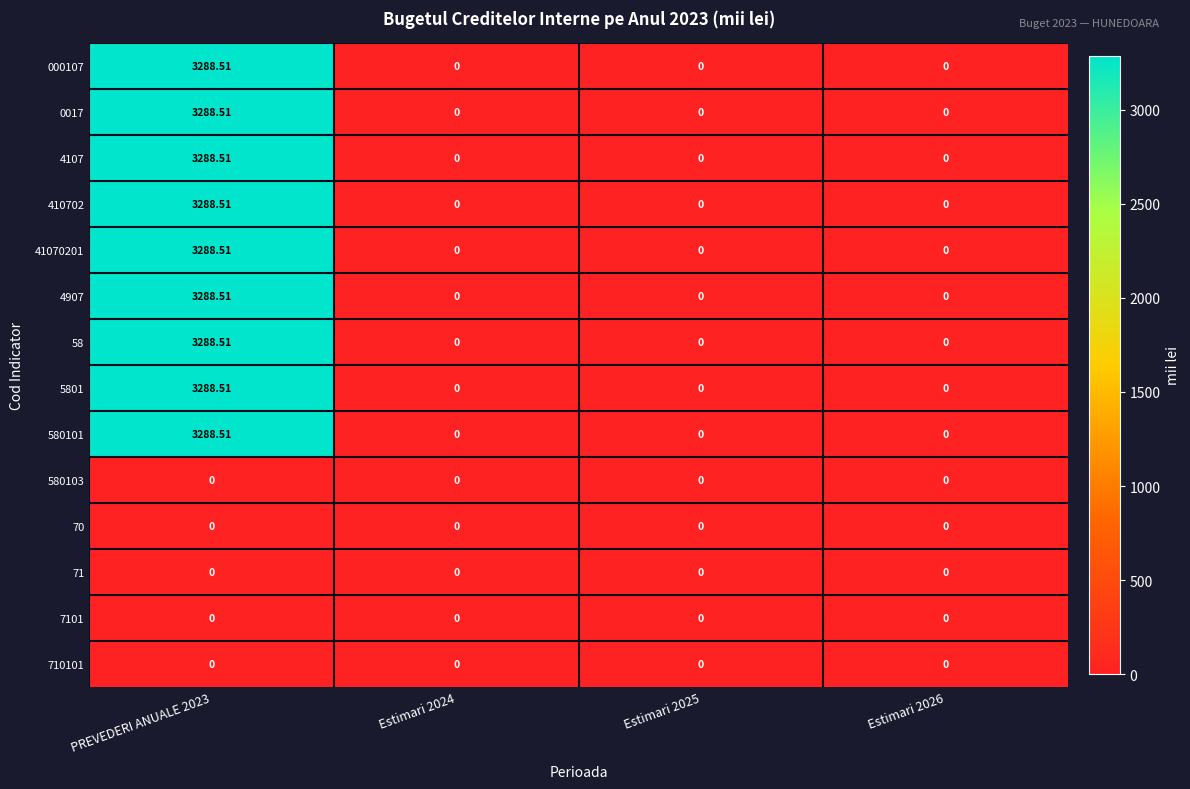

At how many categories does at least one series exceed 1273?

1